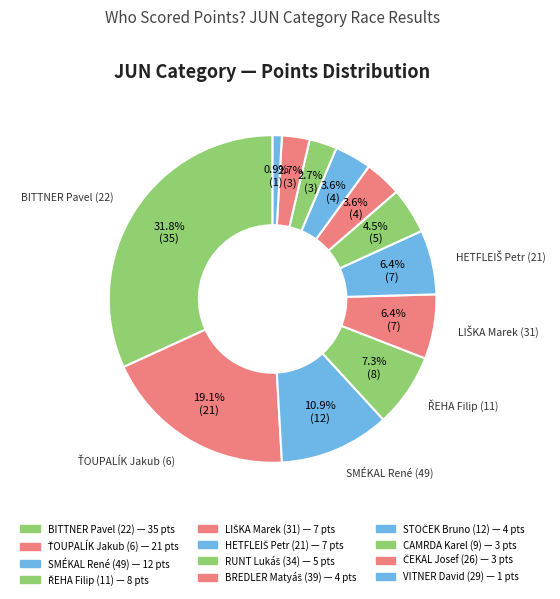

To the nearest percent, what is the average slice percentage?

8%